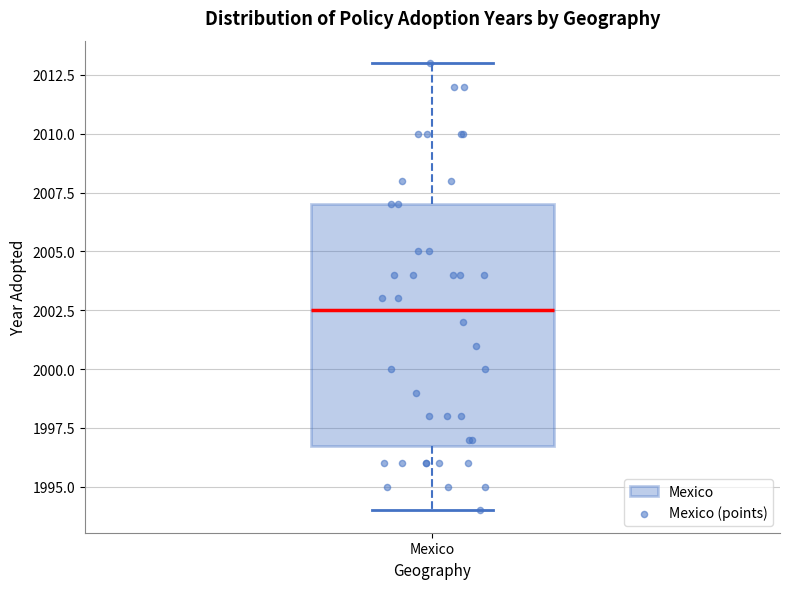

Where is the upper edge of the box for Mexico on the y-axis? The values are not printed on the chart, so give them approximately, as read against the axis.

2007.0